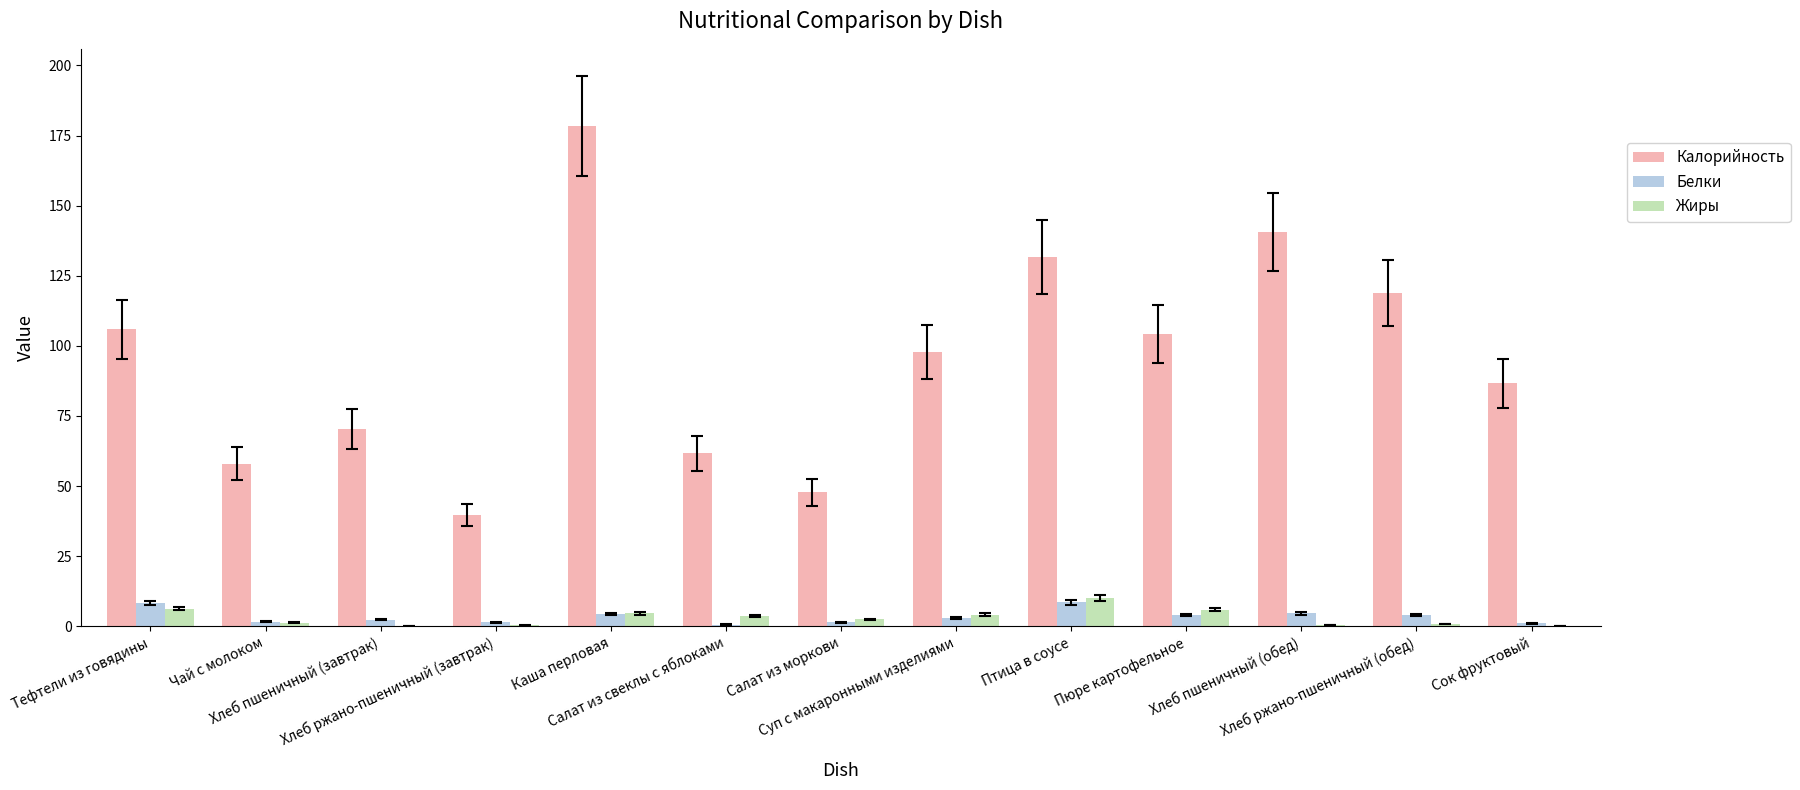

The value of Калорийность at Каша перловая is 178.3. True or false?

True